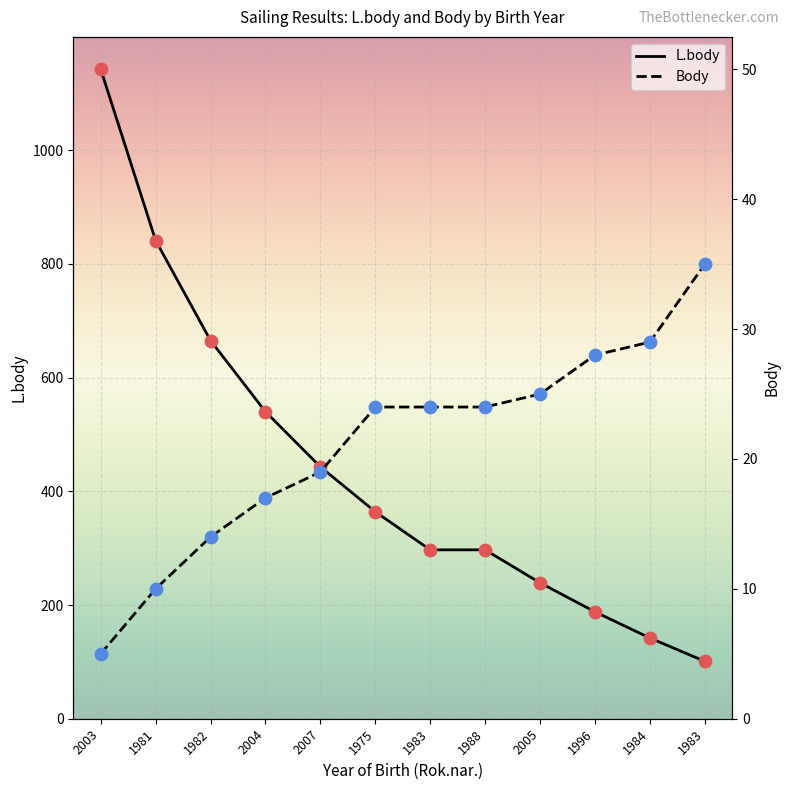

Which series has the widest spread of Y values?

L.body